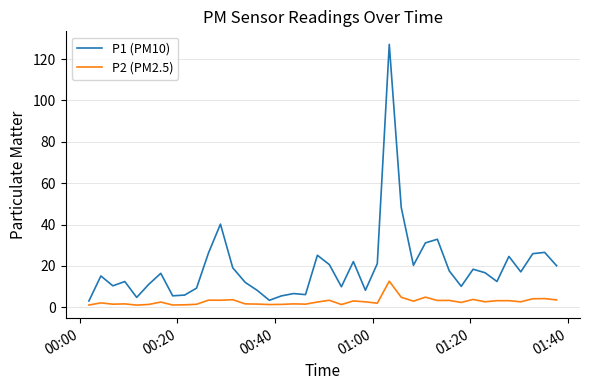

True or false: P2 (PM2.5) and P1 (PM10) intersect in this chart.

False